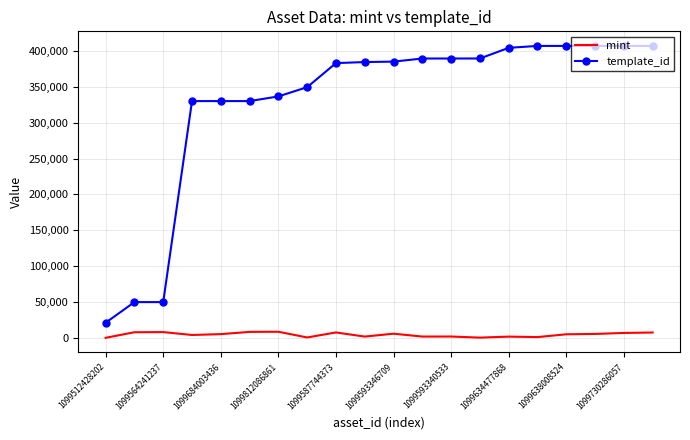

True or false: mint and template_id intersect in this chart.

False